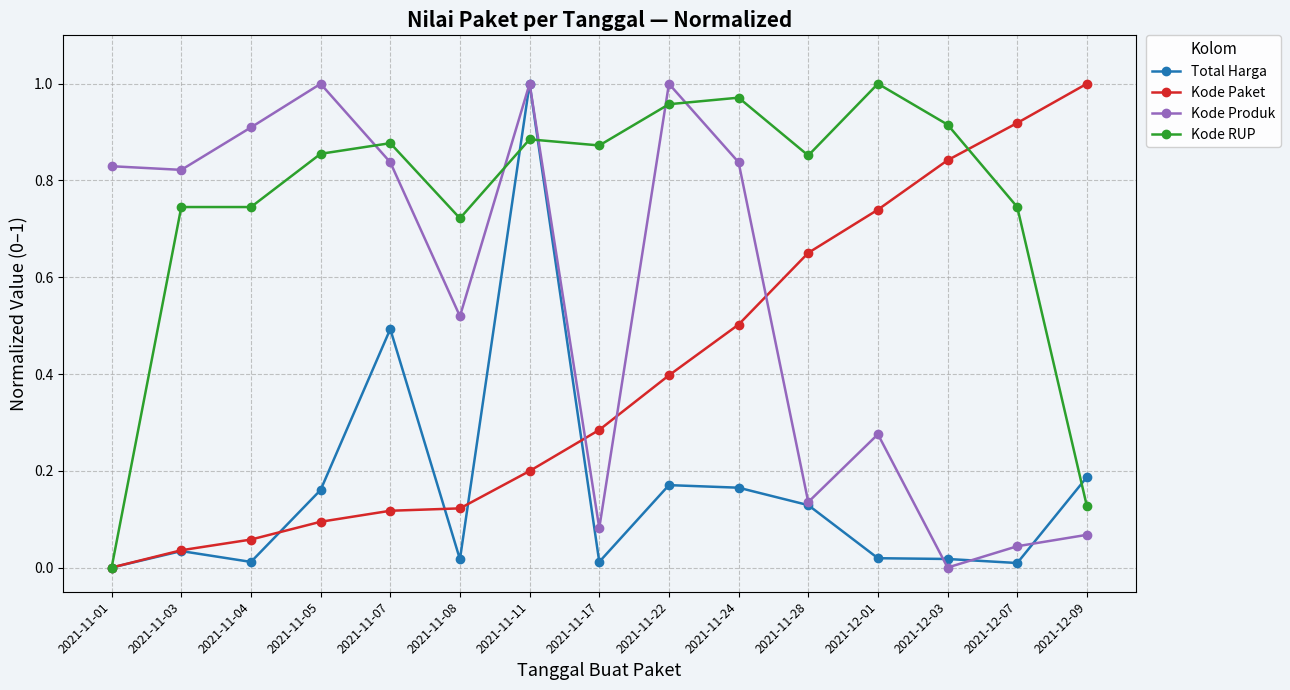

True or false: Kode Produk has more than 0 interior local peaks.

True